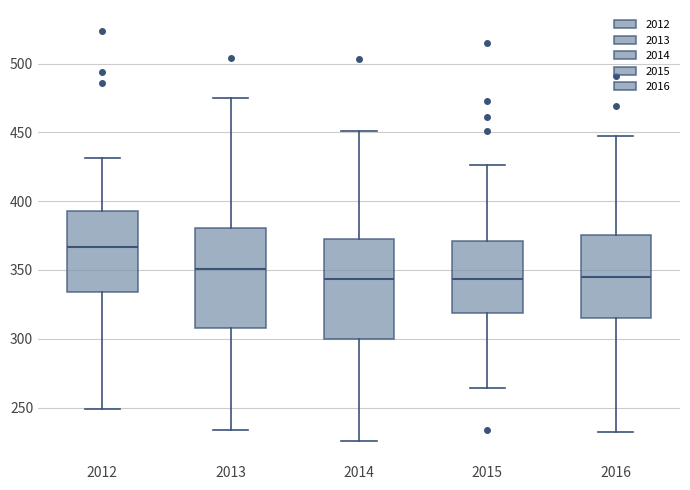

Reading left to right, read every box against the y-axis: the position of its median line, the range the box covers, and the ends of its whiskers. The values are not printed on the chart, so give them approximately, as read against the axis.

2012: median 365, box 335 to 395, whiskers 250 to 430
2013: median 350, box 310 to 380, whiskers 235 to 475
2014: median 345, box 300 to 375, whiskers 225 to 450
2015: median 345, box 320 to 370, whiskers 265 to 425
2016: median 345, box 315 to 375, whiskers 230 to 445